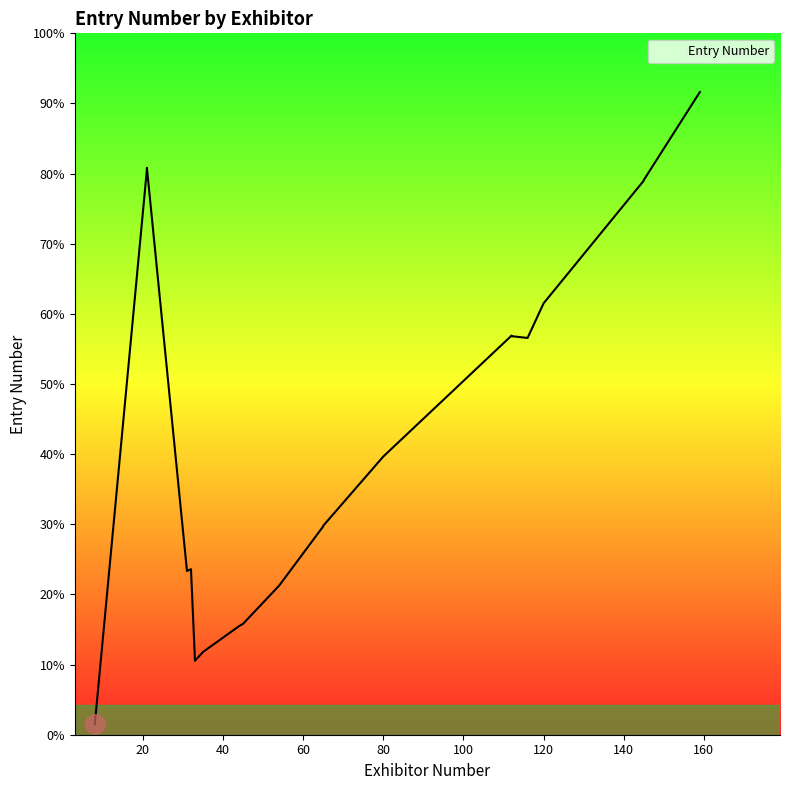

List the labels in order of value, smallest first.

8, 33, 35, 44, 45, 54, 31, 32, 65, 65, 80, 116, 112, 112, 120, 145, 145, 21, 21, 159